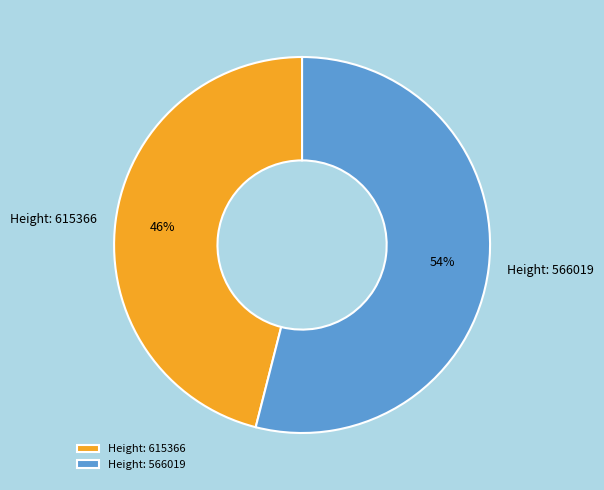

What percentage is the Height: 566019 slice, to the nearest percent?

54%